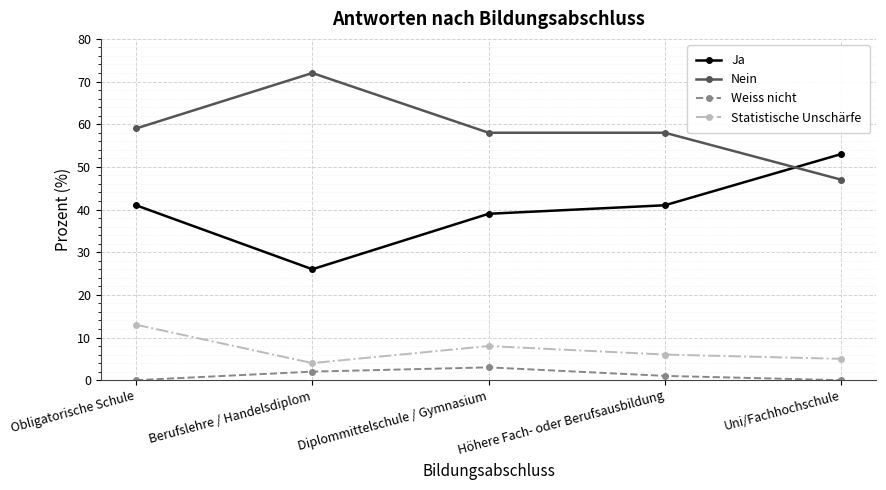

Reading right to left, extract all data points from this chart.

Ja: Uni/Fachhochschule=53	Höhere Fach- oder Berufsausbildung=41	Diplommittelschule / Gymnasium=39	Berufslehre / Handelsdiplom=26	Obligatorische Schule=41
Nein: Uni/Fachhochschule=47	Höhere Fach- oder Berufsausbildung=58	Diplommittelschule / Gymnasium=58	Berufslehre / Handelsdiplom=72	Obligatorische Schule=59
Weiss nicht: Uni/Fachhochschule=0	Höhere Fach- oder Berufsausbildung=1	Diplommittelschule / Gymnasium=3	Berufslehre / Handelsdiplom=2	Obligatorische Schule=0
Statistische Unschärfe: Uni/Fachhochschule=5	Höhere Fach- oder Berufsausbildung=6	Diplommittelschule / Gymnasium=8	Berufslehre / Handelsdiplom=4	Obligatorische Schule=13